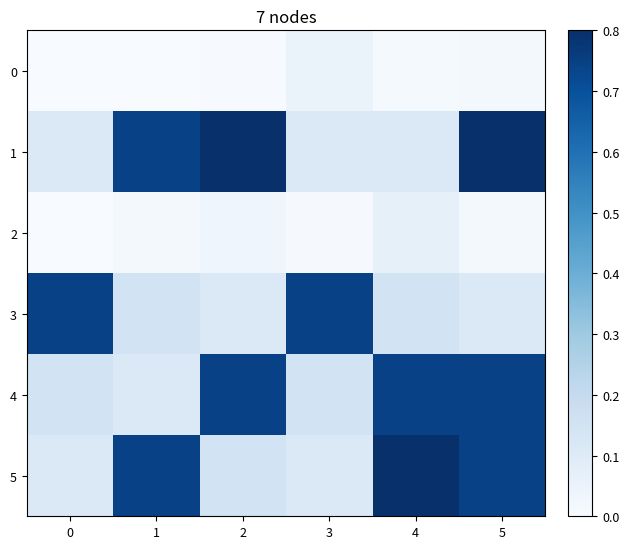

Between 0 and 4, which series saw the biggest shift?

5